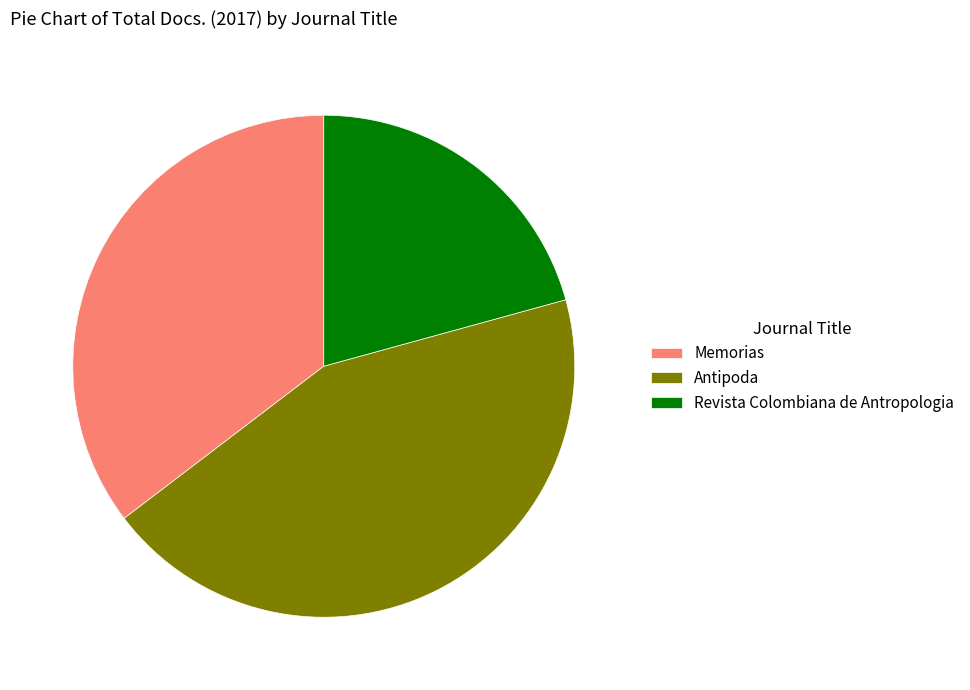

What is the ratio of the value at Antipoda to the value at Memorias?

1.2